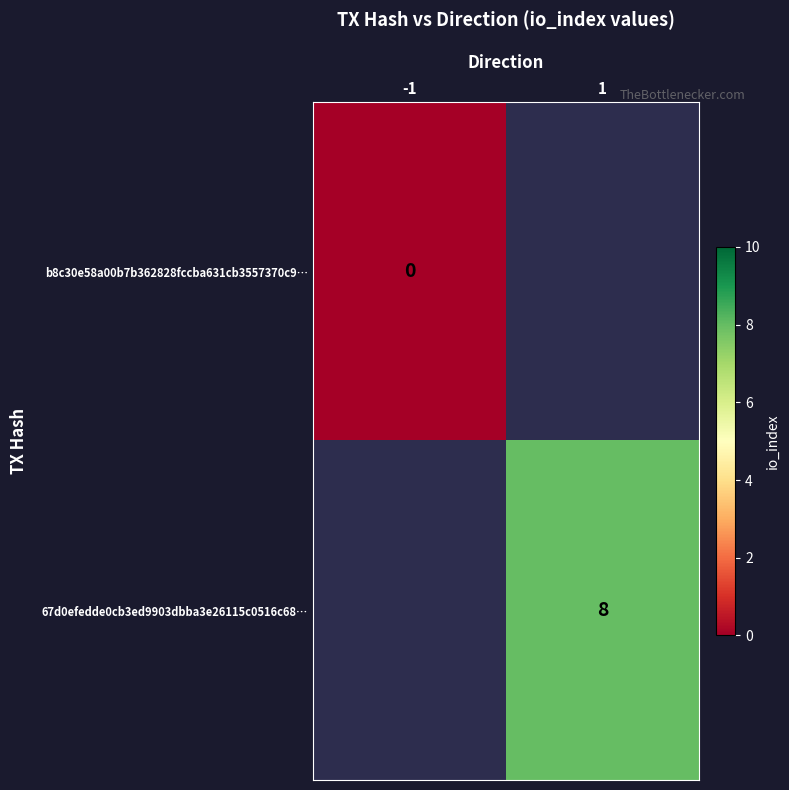

Count the number of categories in the chart.

2